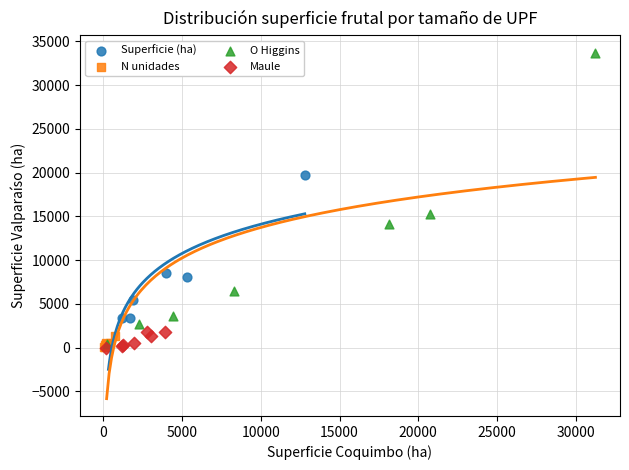

Which series contains the highest Y value?

O Higgins